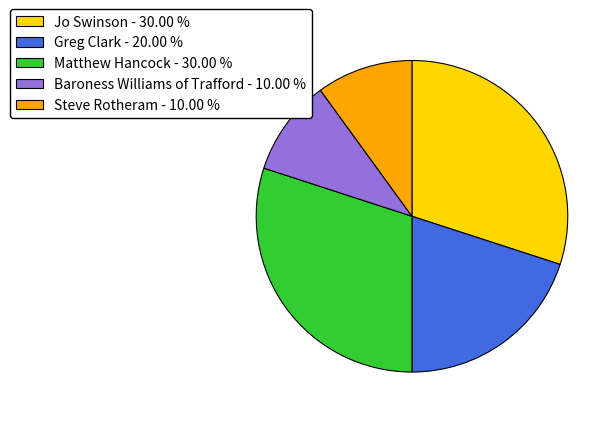

Count the number of slices in the pie.

5